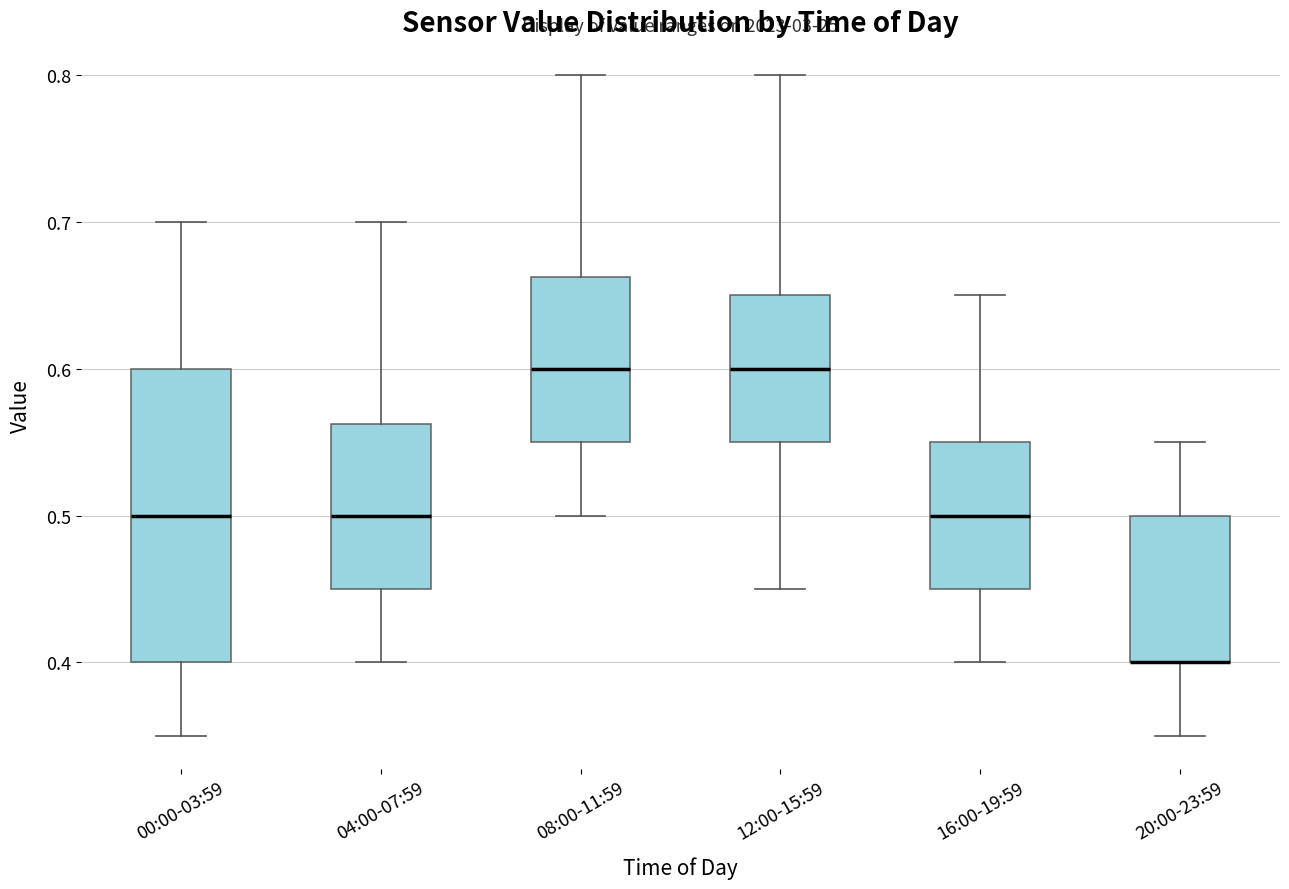

Reading left to right, read every box against the y-axis: the position of its median line, the range the box covers, and the ends of its whiskers. The values are not printed on the chart, so give them approximately, as read against the axis.

00:00-03:59: median 0.50, box 0.40 to 0.60, whiskers 0.35 to 0.70
04:00-07:59: median 0.50, box 0.45 to 0.56, whiskers 0.40 to 0.70
08:00-11:59: median 0.60, box 0.55 to 0.66, whiskers 0.50 to 0.80
12:00-15:59: median 0.60, box 0.55 to 0.65, whiskers 0.45 to 0.80
16:00-19:59: median 0.50, box 0.45 to 0.55, whiskers 0.40 to 0.65
20:00-23:59: median 0.40 (drawn on the box's lower edge), box 0.40 to 0.50, whiskers 0.35 to 0.55